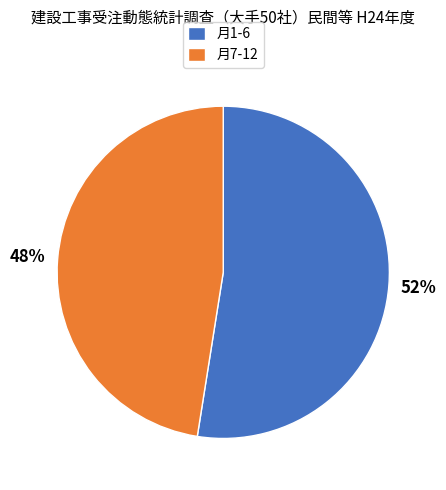

Count the number of slices in the pie.

2